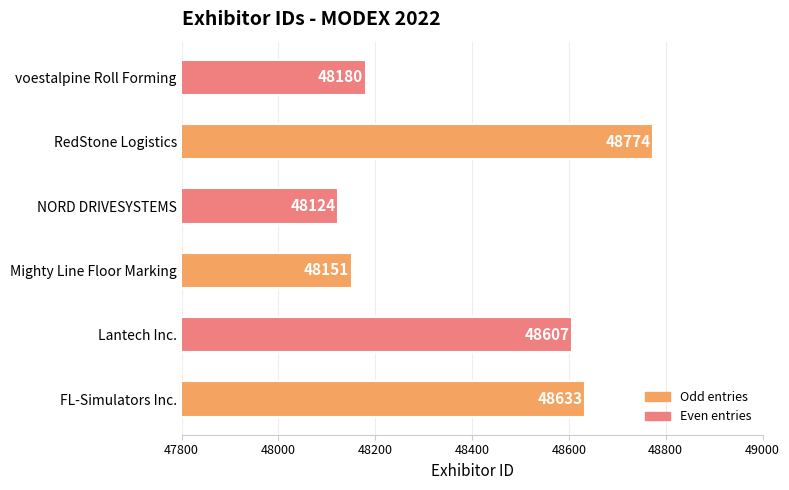

At which category does the chart reach its minimum across all series?

NORD DRIVESYSTEMS